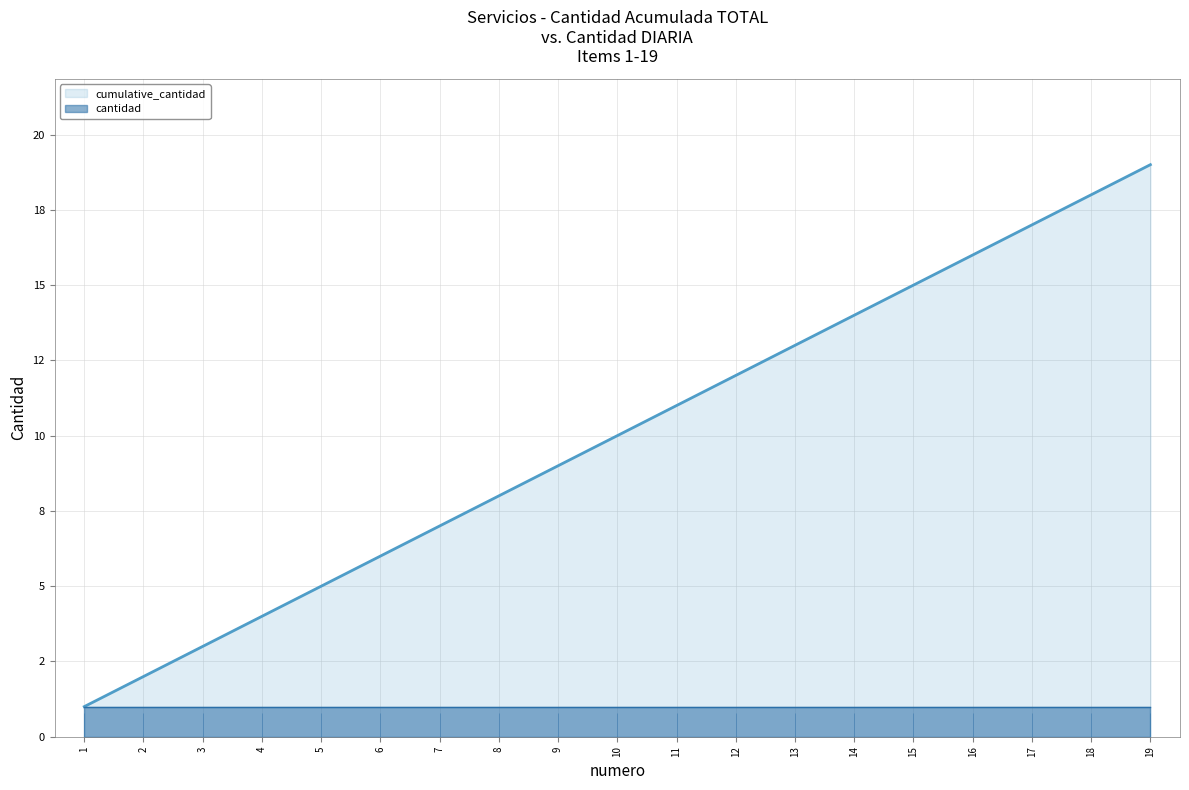

What is the sum of the values at 12 and 16?

28